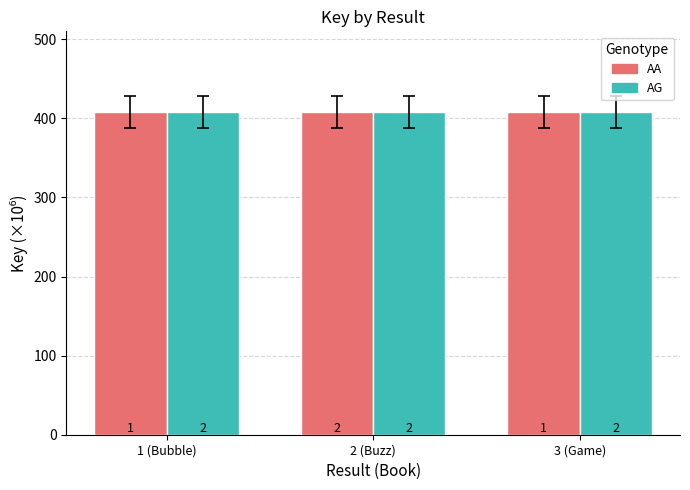

Which category has the highest value in the AA series?

1 (Bubble)